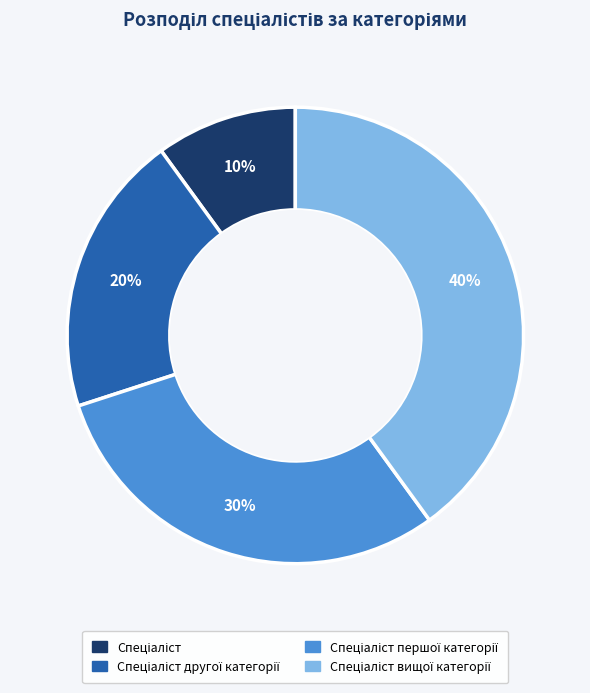

To the nearest percent, what is the average slice percentage?

25%